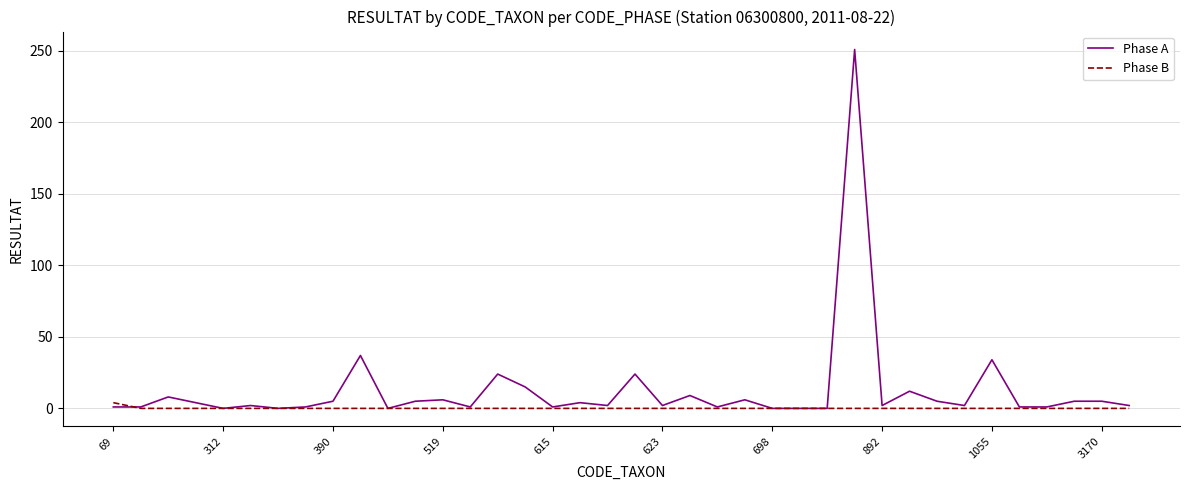

How many categories are shown in the chart?

38